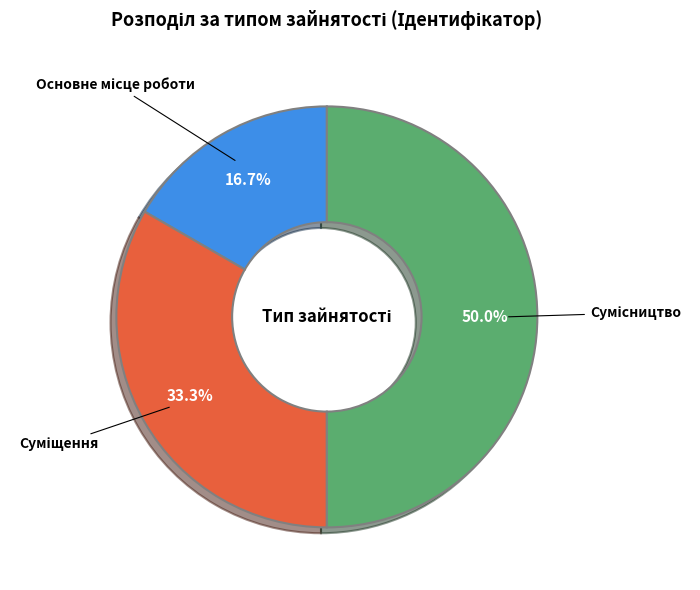

How many slices are in this pie chart?

3